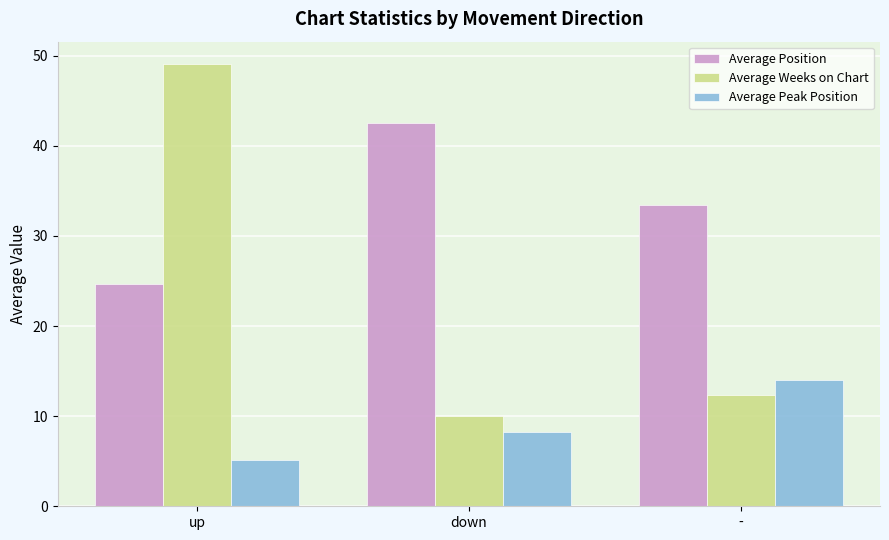

Count the number of categories in the chart.

3